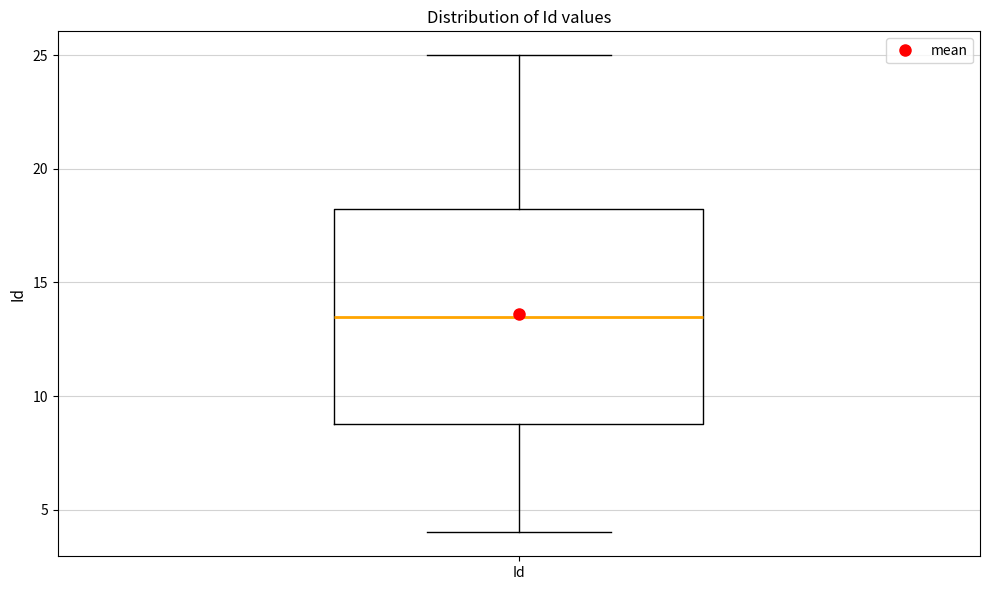

Transcribe this box plot: give where the median line is, the range the box spans, and where the two whiskers end, as read against the y-axis. The values are not printed on the chart, so give them approximately, as read against the axis.

median 13.5, box 9.0 to 18.5, whiskers 4.0 to 25.0